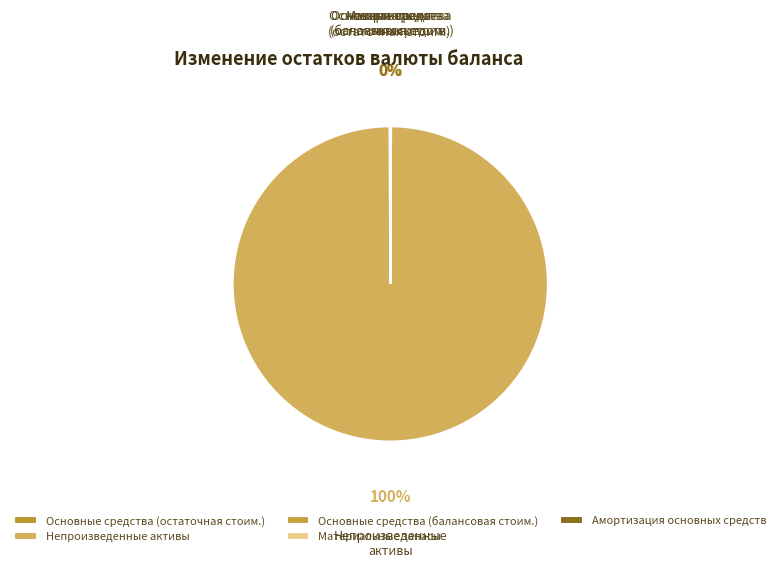

To the nearest percent, what is the difference between the largest and smallest slice percentages?

100%